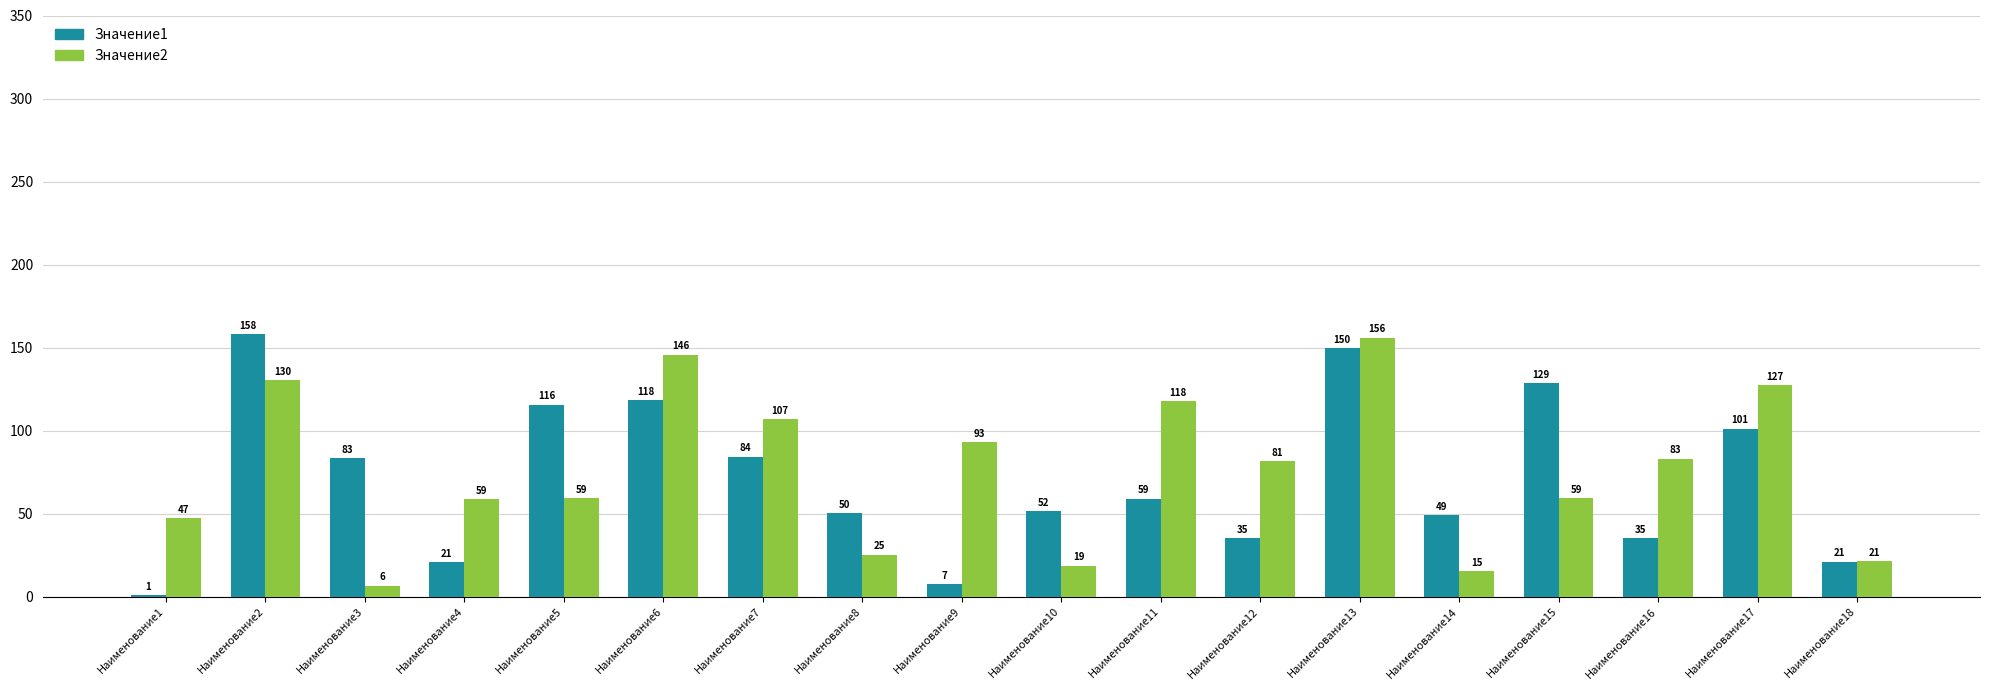

What is the highest value of the Значение1 series?

158.0